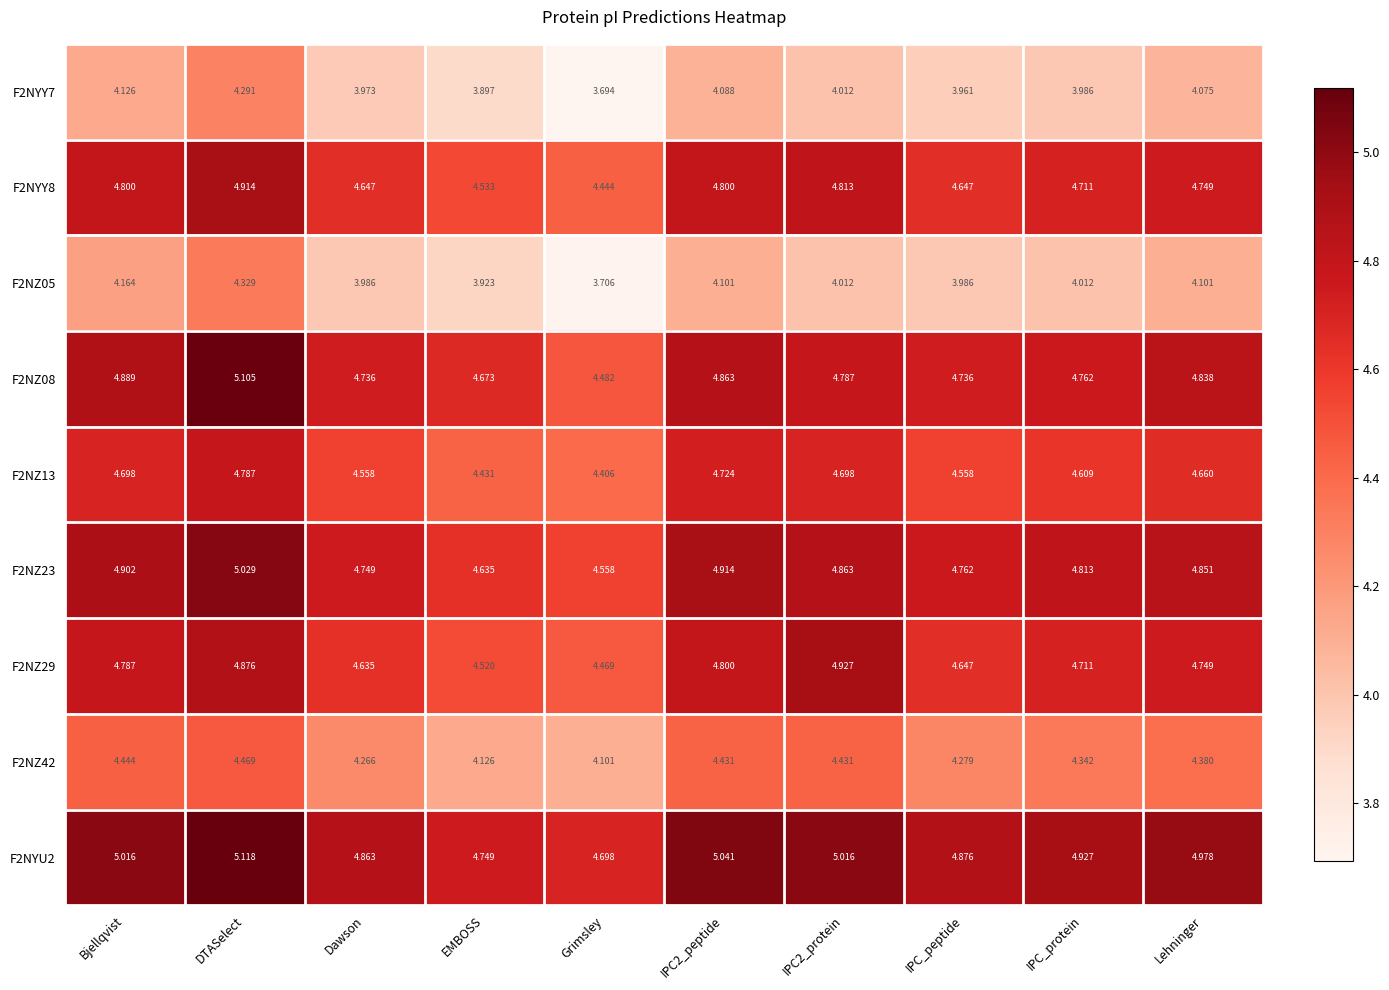

How many categories are shown in the chart?

10